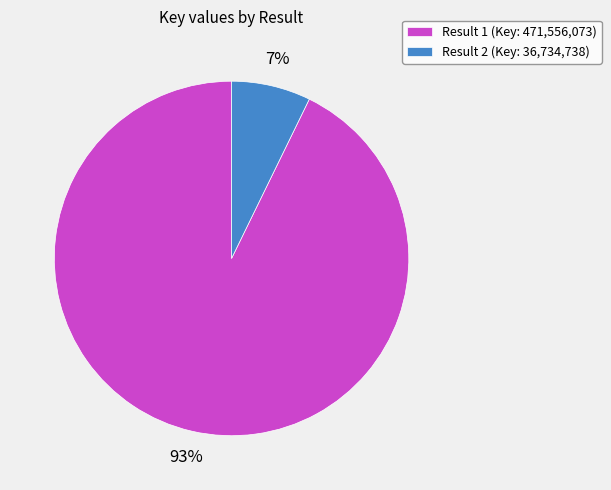

True or false: Result 2 accounts for 7% of the total.

True